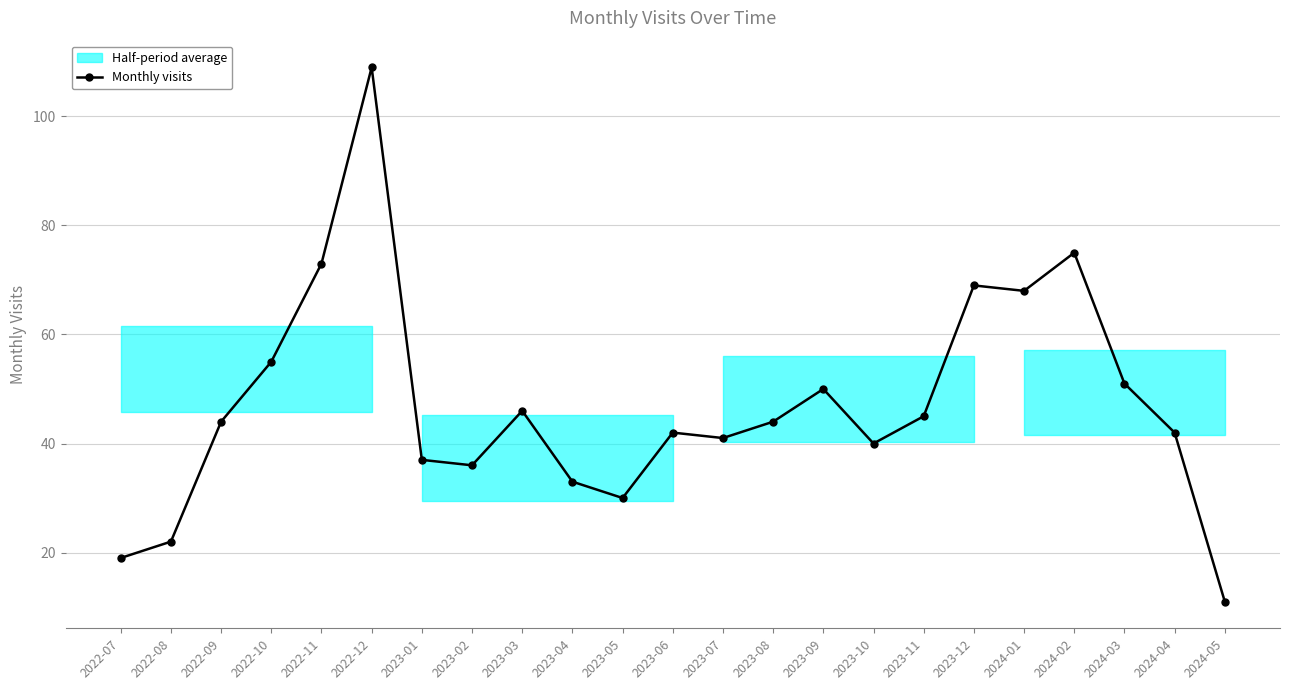

Between 2022-10 and 2023-05, which is larger?

2022-10